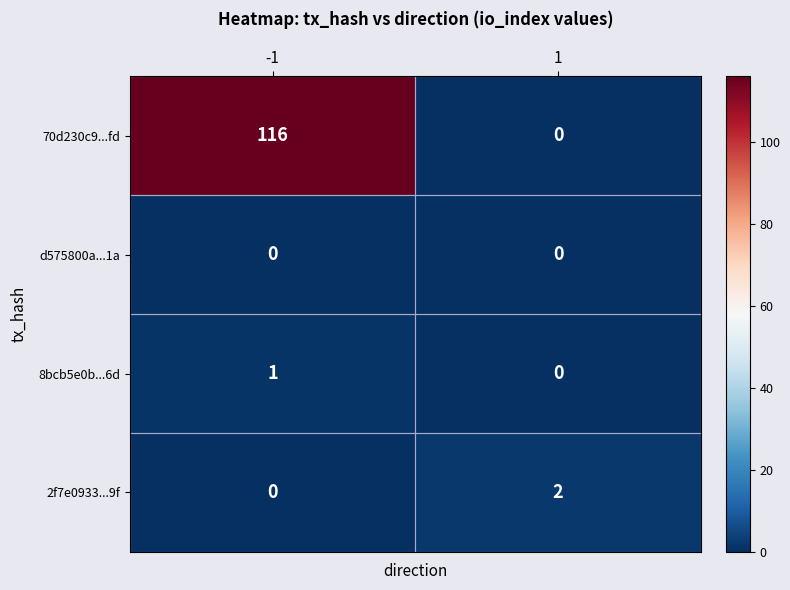

What is the sum of the 70d230c9...fd values at -1 and 1?

116